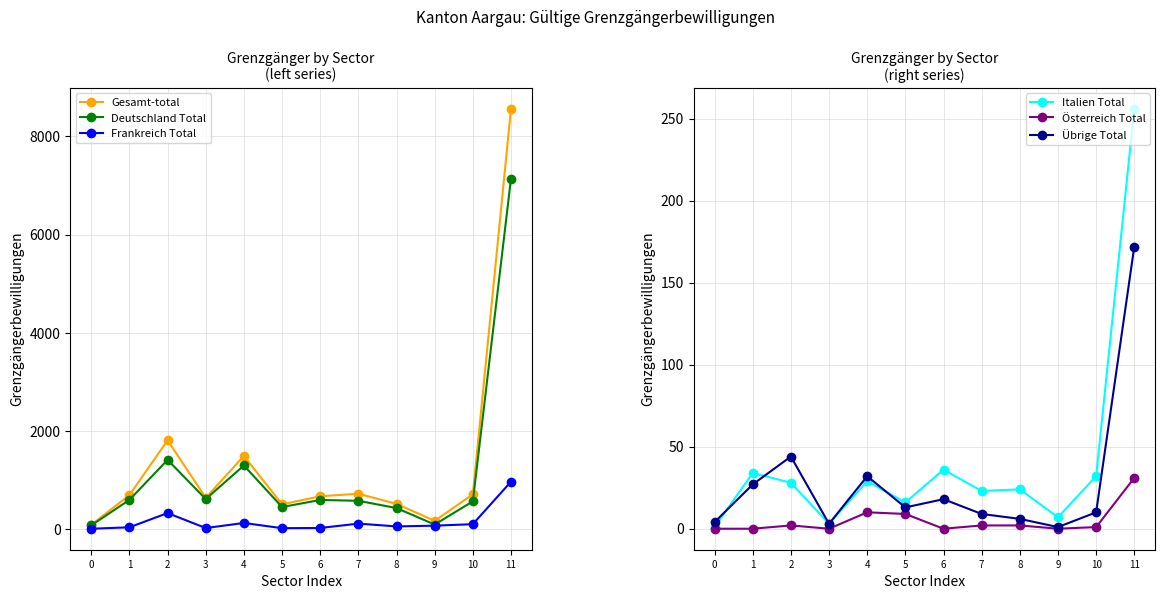

Which series has the largest total across all categories?

Gesamt-total